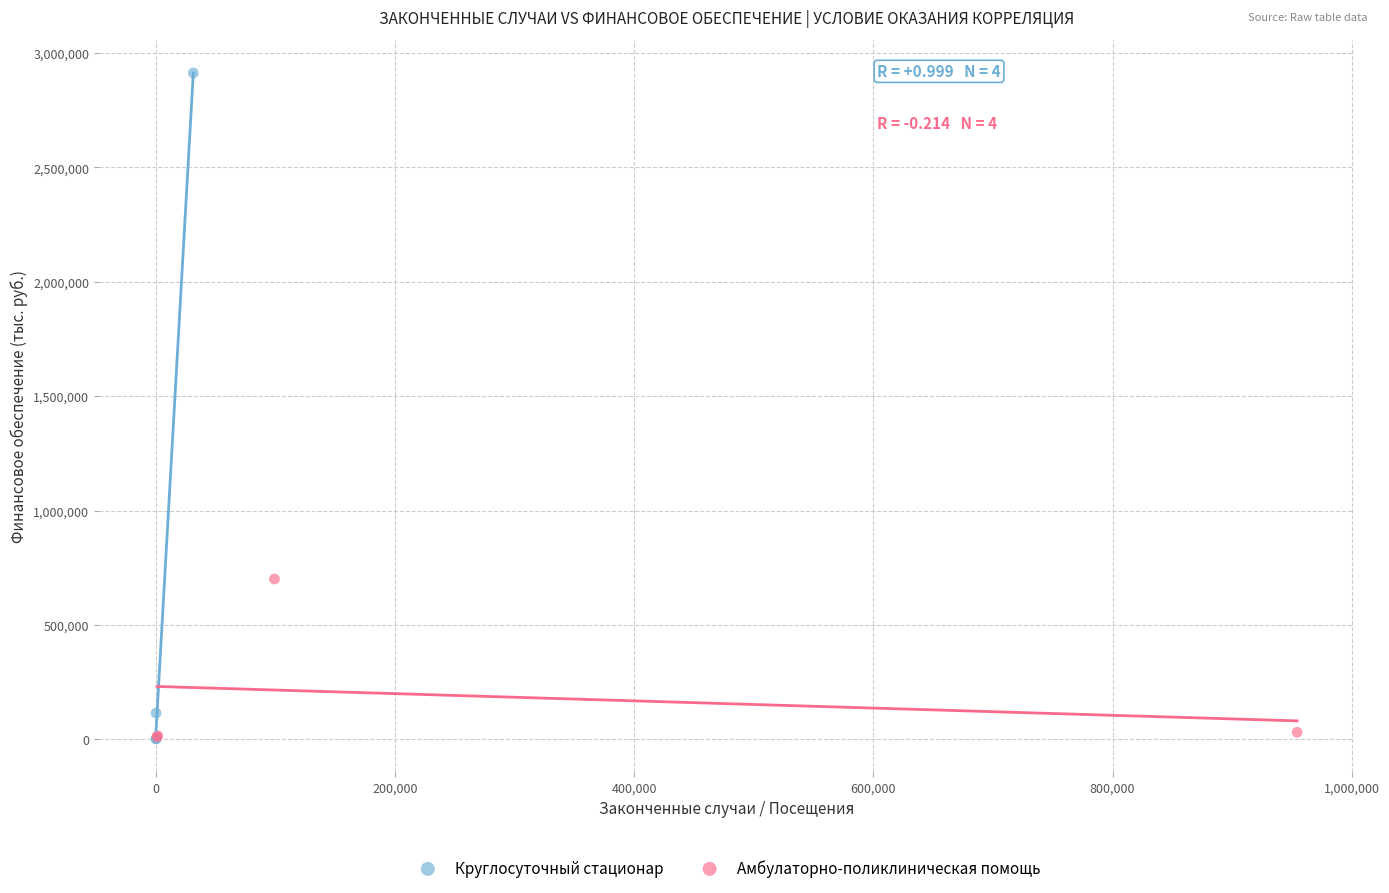

Which series has the widest spread of Y values?

Круглосуточный стационар